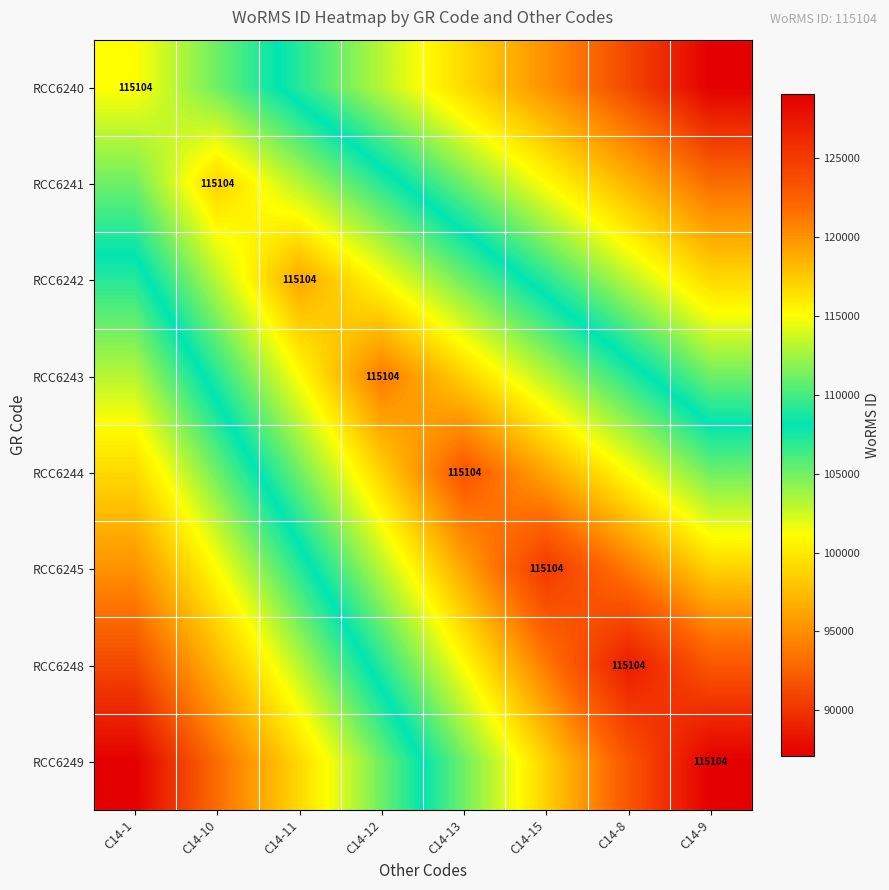

True or false: RCC6243 has a value of 78503 at C14-12.

False